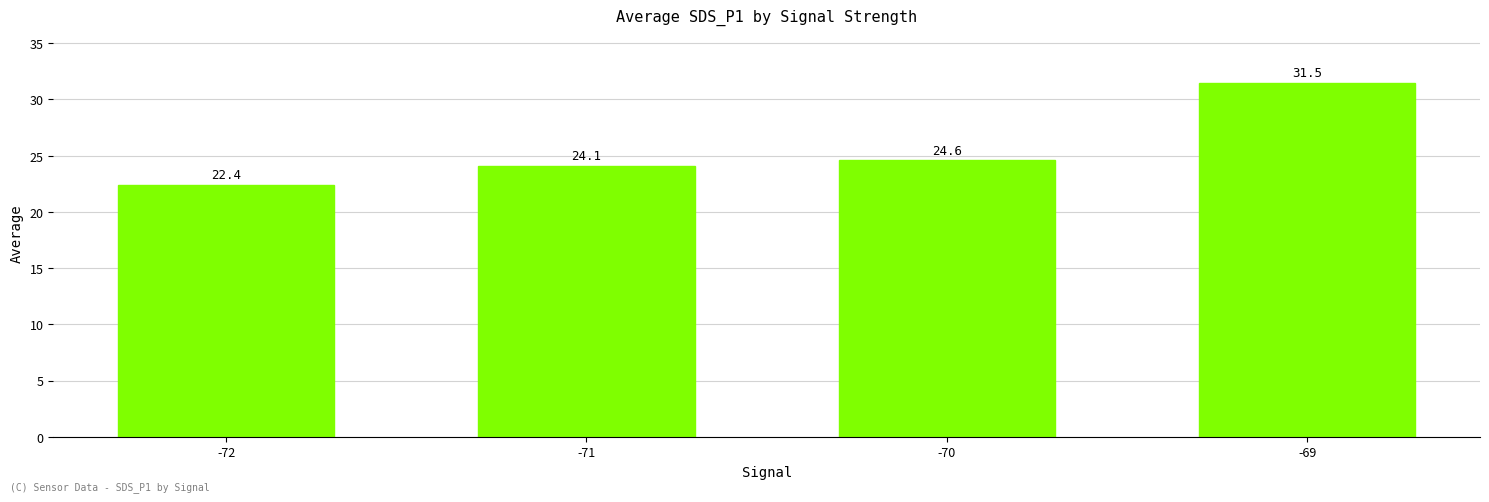

Between -70 and -72, which is larger?

-70